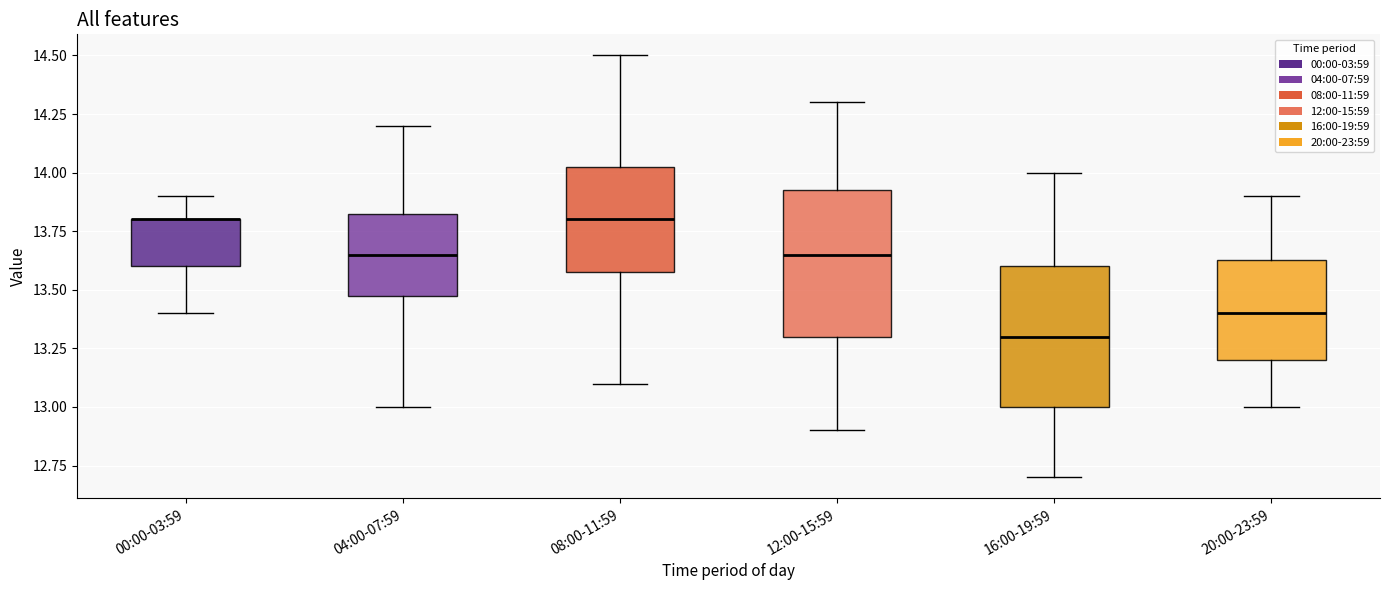

Reading left to right, transcribe this box plot: for each box, give where its median line is, the range the box spans, and where its two whiskers end, as read against the y-axis. The values are not printed on the chart, so give them approximately, as read against the axis.

00:00-03:59: median 13.80 (drawn on the box's upper edge), box 13.60 to 13.80, whiskers 13.40 to 13.90
04:00-07:59: median 13.65, box 13.50 to 13.85, whiskers 13.00 to 14.20
08:00-11:59: median 13.80, box 13.60 to 14.05, whiskers 13.10 to 14.50
12:00-15:59: median 13.65, box 13.30 to 13.95, whiskers 12.90 to 14.30
16:00-19:59: median 13.30, box 13.00 to 13.60, whiskers 12.70 to 14.00
20:00-23:59: median 13.40, box 13.20 to 13.65, whiskers 13.00 to 13.90